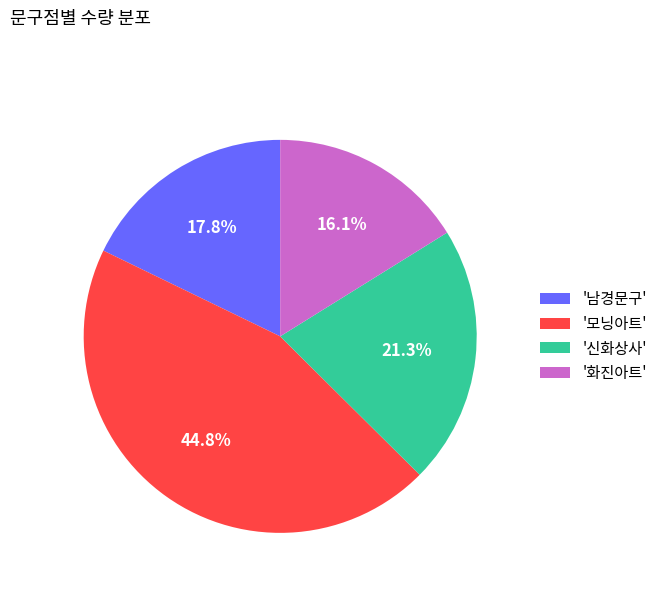

How much of the chart is everything except '화진아트'?

83.9%